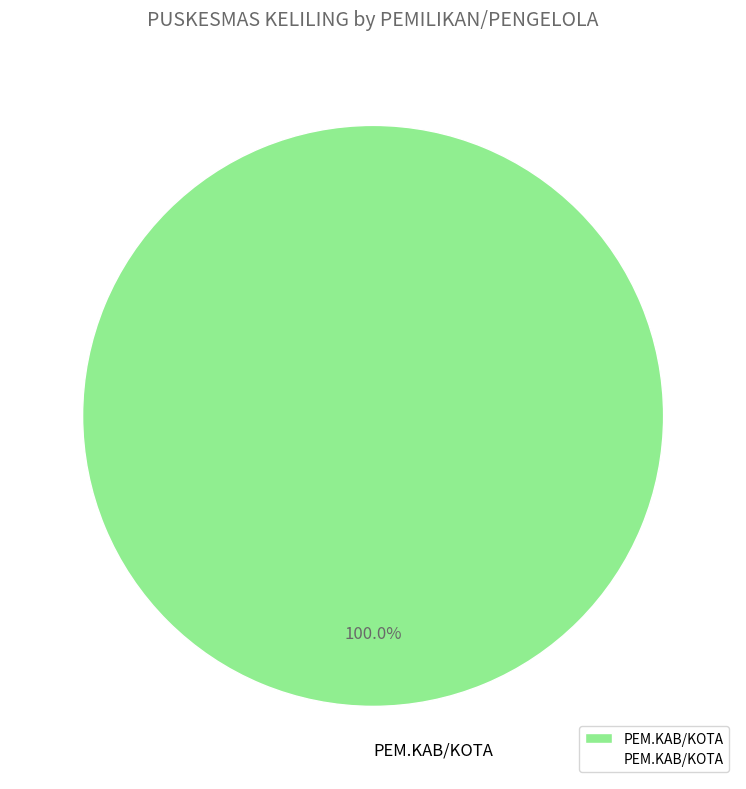

Does any single category account for the majority?

Yes